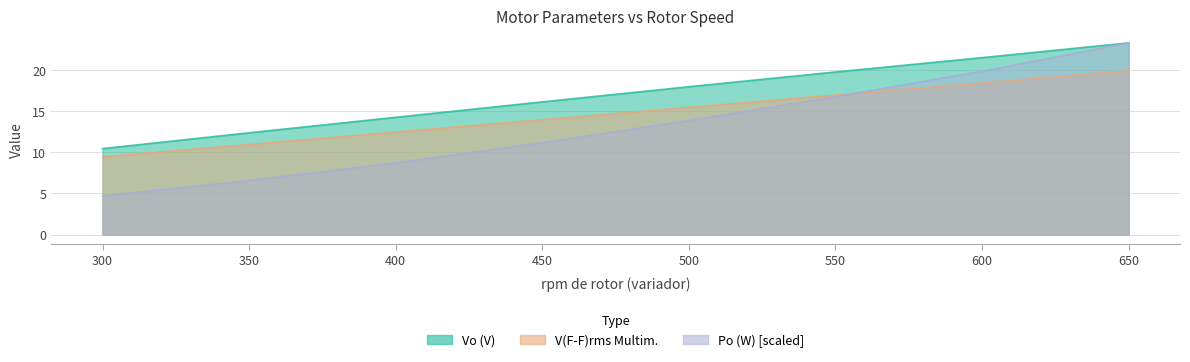

How many lines are shown in the chart?

3